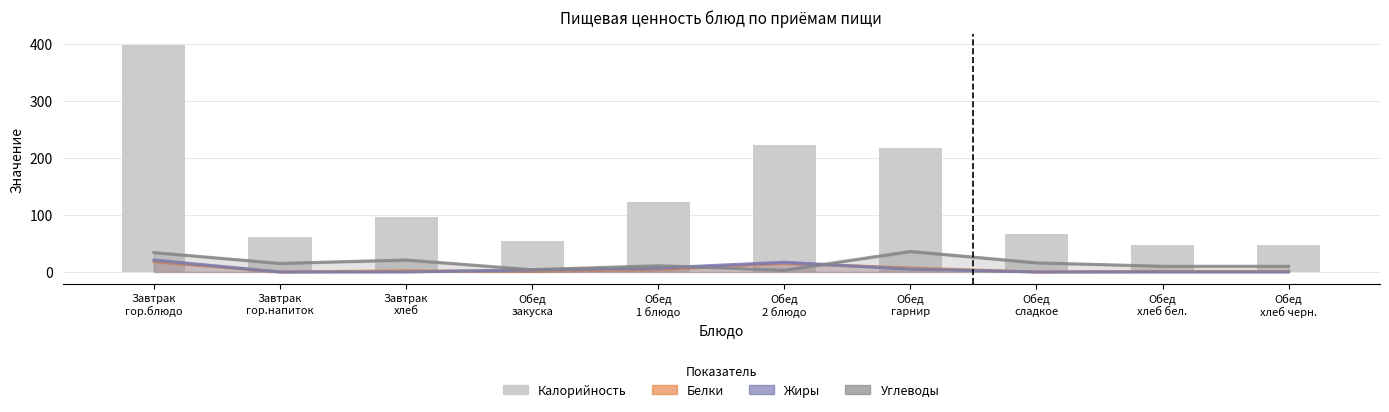

What are all the series names shown in the legend?

Белки, Жиры, Углеводы, Калорийность